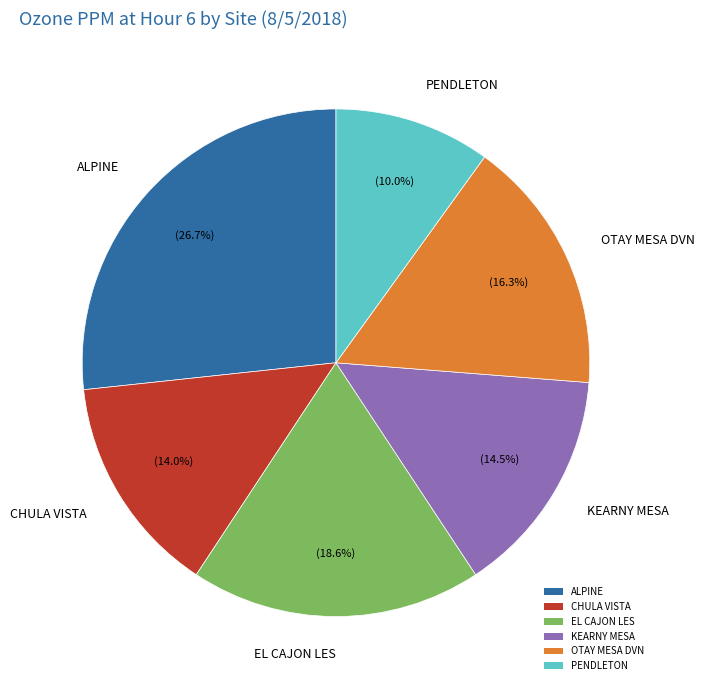

How many slices are in this pie chart?

6